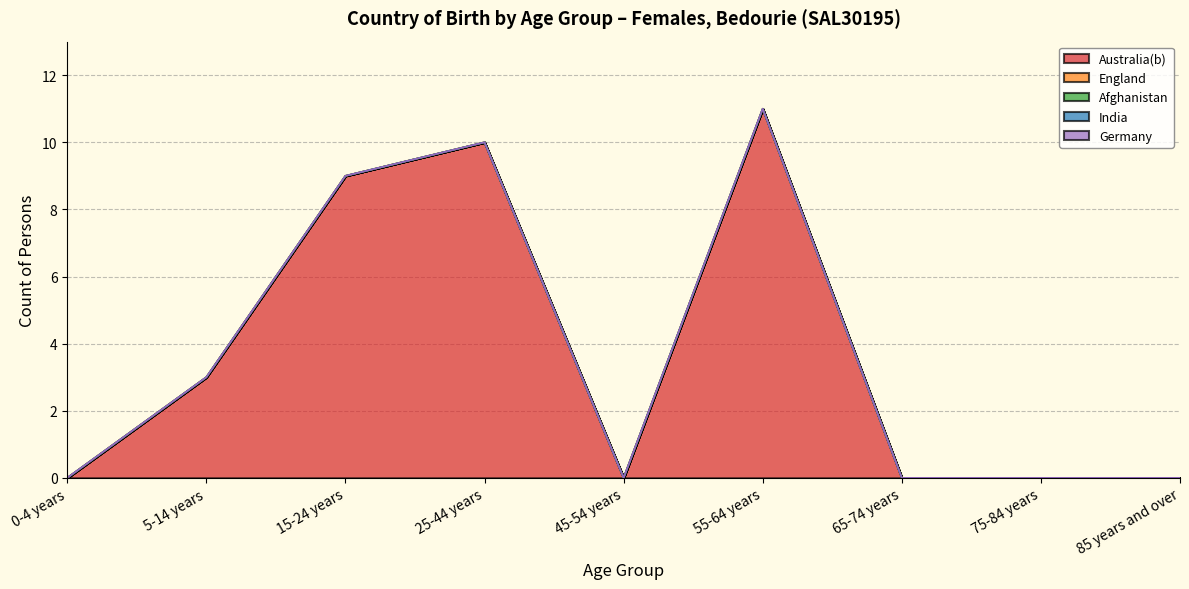

Does the chart have visible grid lines?

Yes